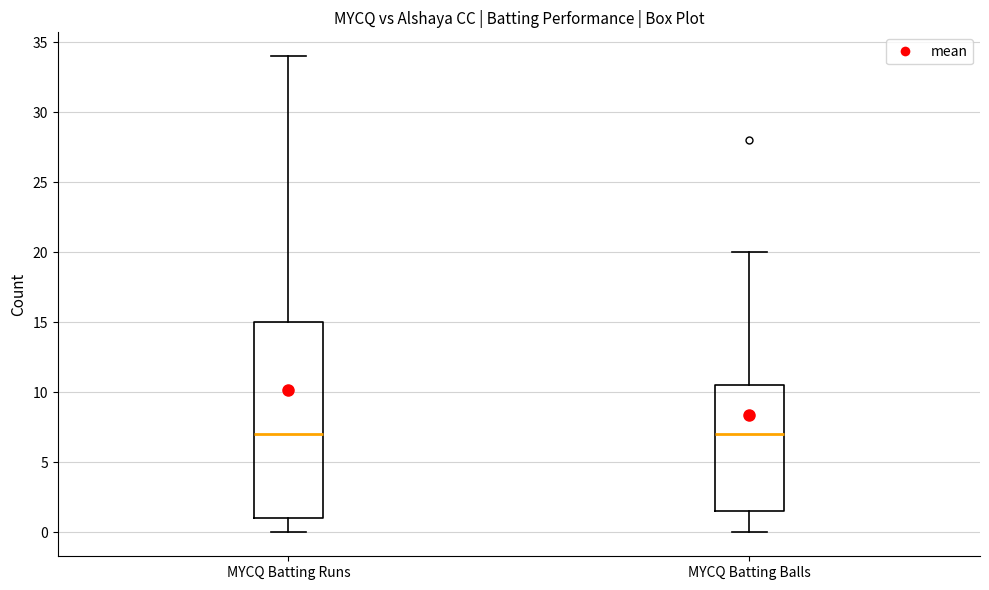

Where does the lower whisker of the box for MYCQ Batting Runs end on the y-axis? The values are not printed on the chart, so give them approximately, as read against the axis.

0.0